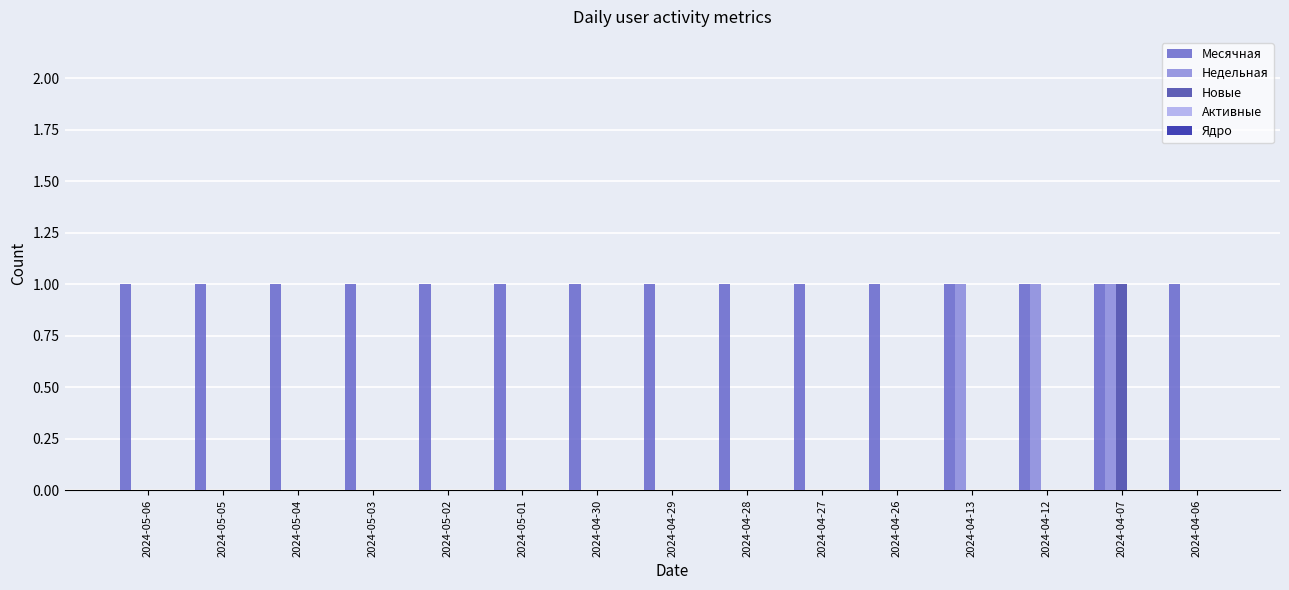

At which category is the sum across all series the highest?

2024-04-07